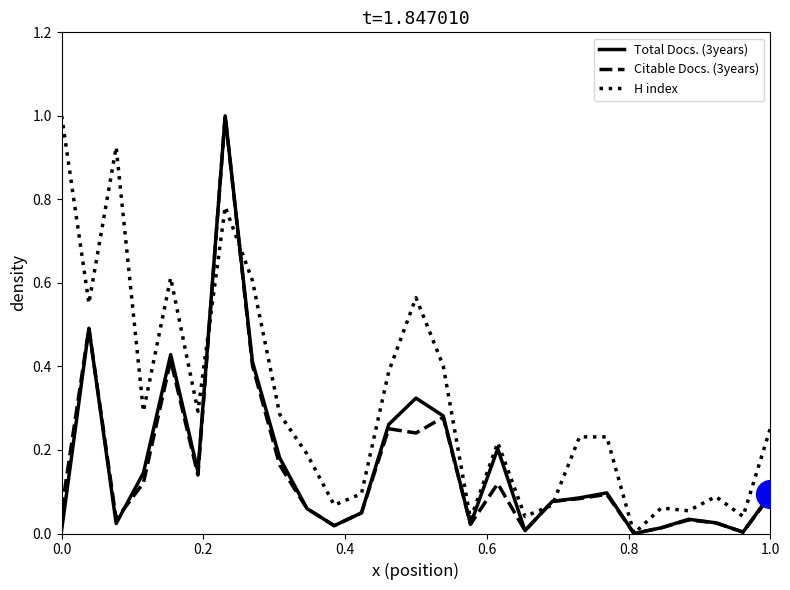

Which series has the largest total across all categories?

H index